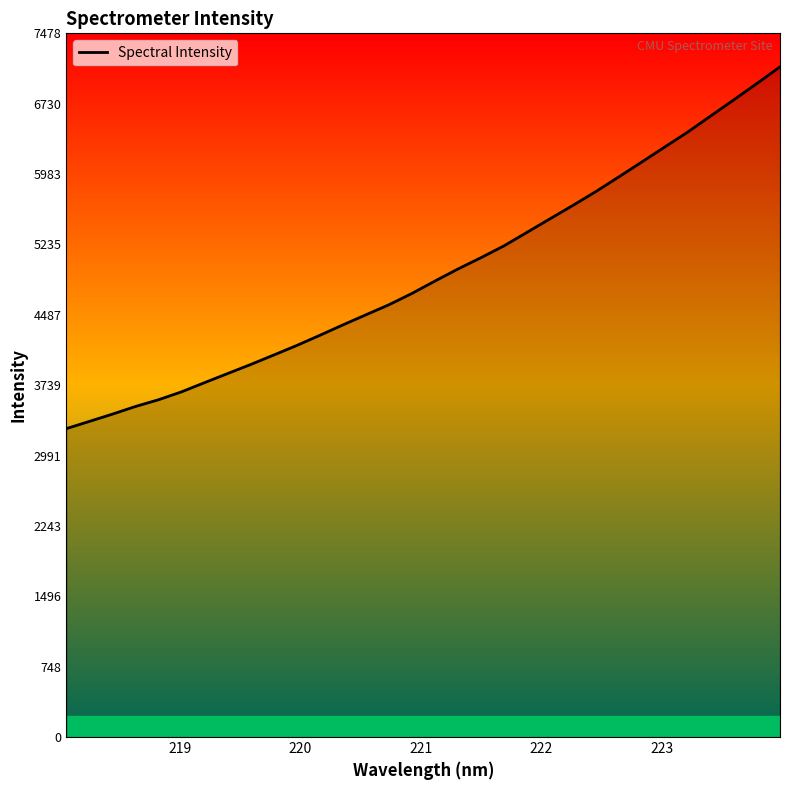

How many series are shown in this chart?

1